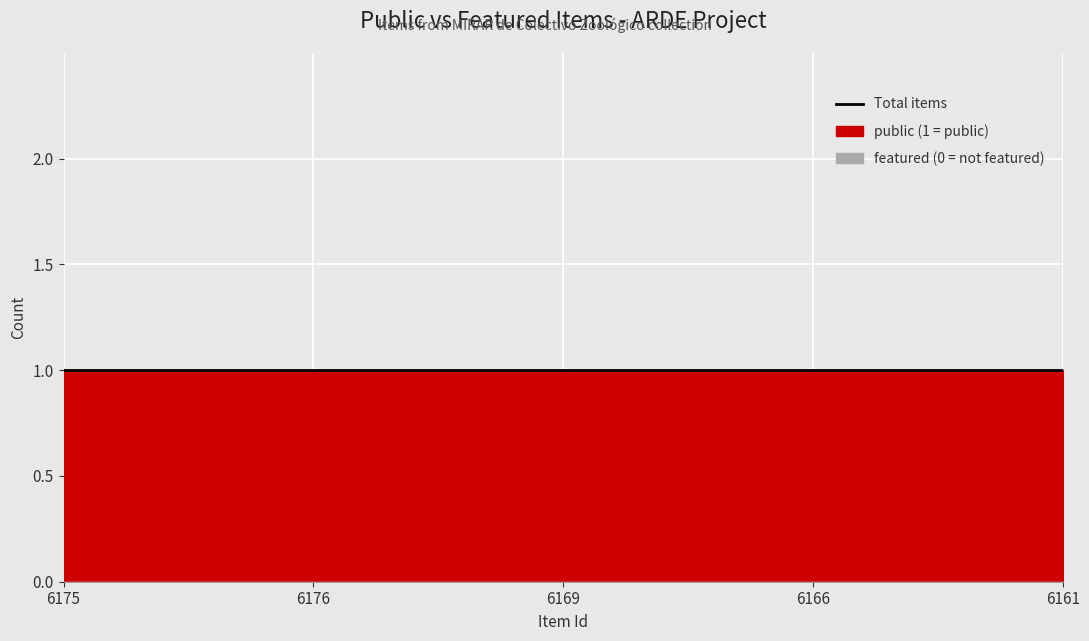

At 6175, list the series in order from smallest to largest.

featured, public